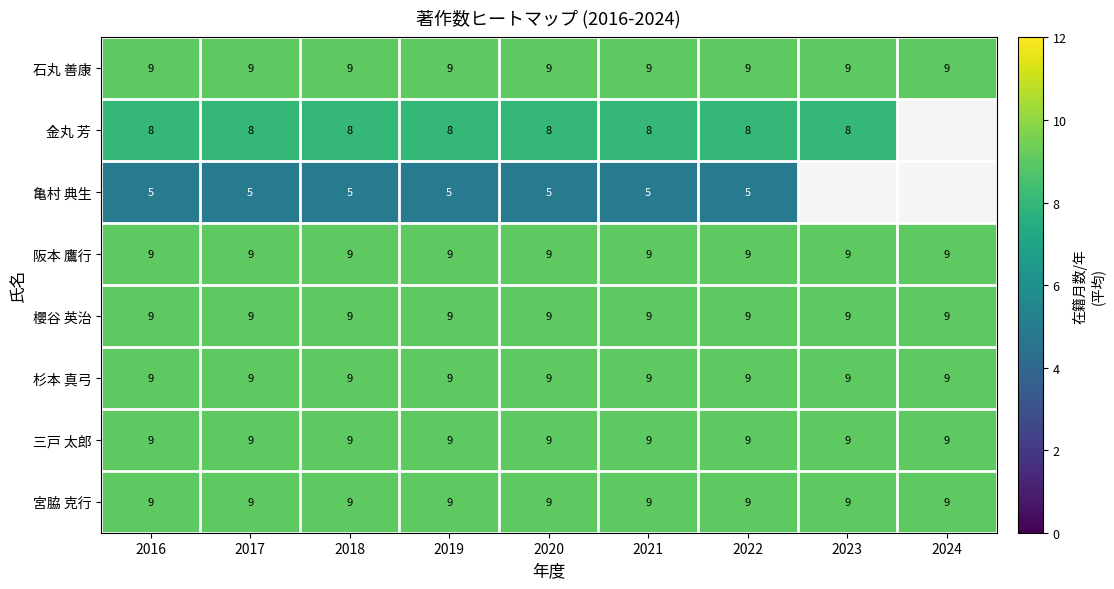

What is the maximum value for 宮脇 克行?

9